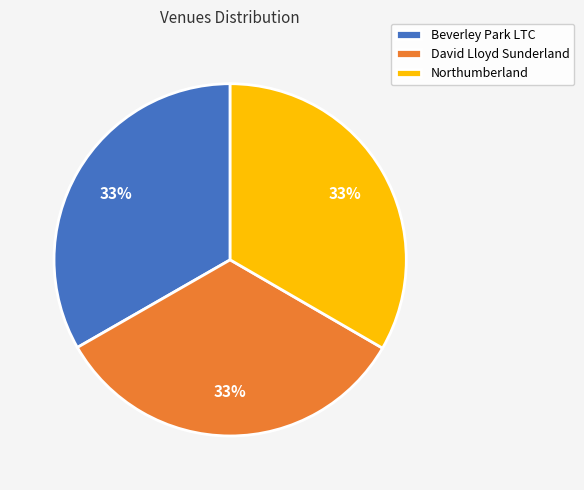

Do Northumberland and David Lloyd Sunderland together represent more than half of the pie?

Yes